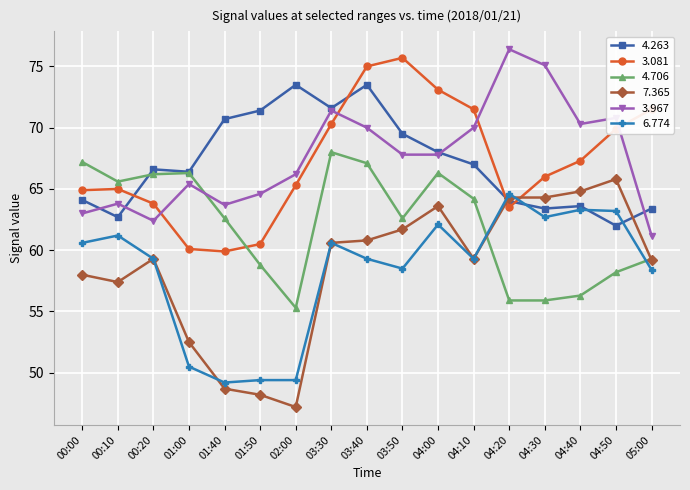

True or false: 3.967 has more than 0 interior local peaks.

True